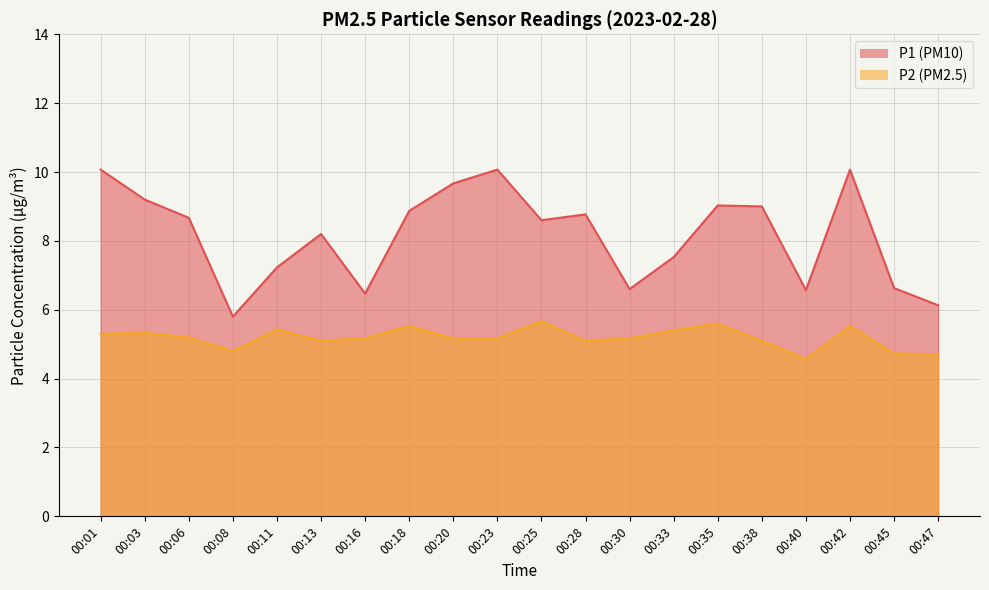

True or false: P1 has a value of 11.6 at 00:16.

False